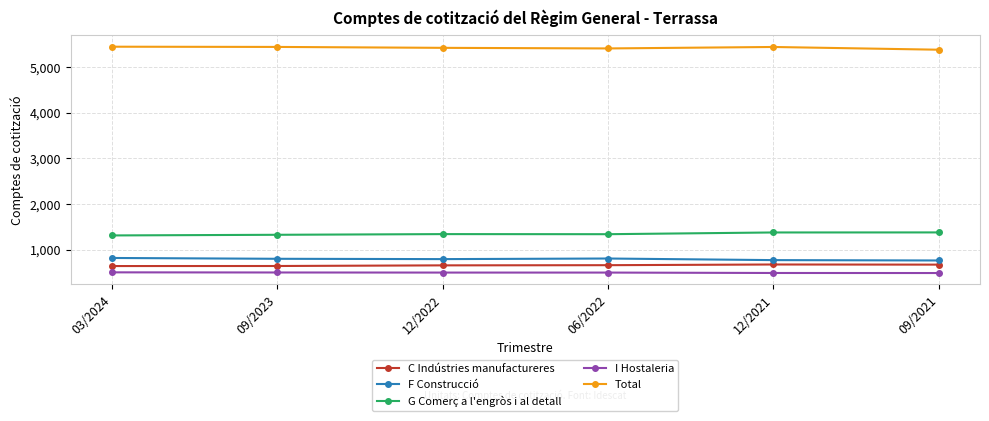

What is the label of the 3rd point from the right?

06/2022